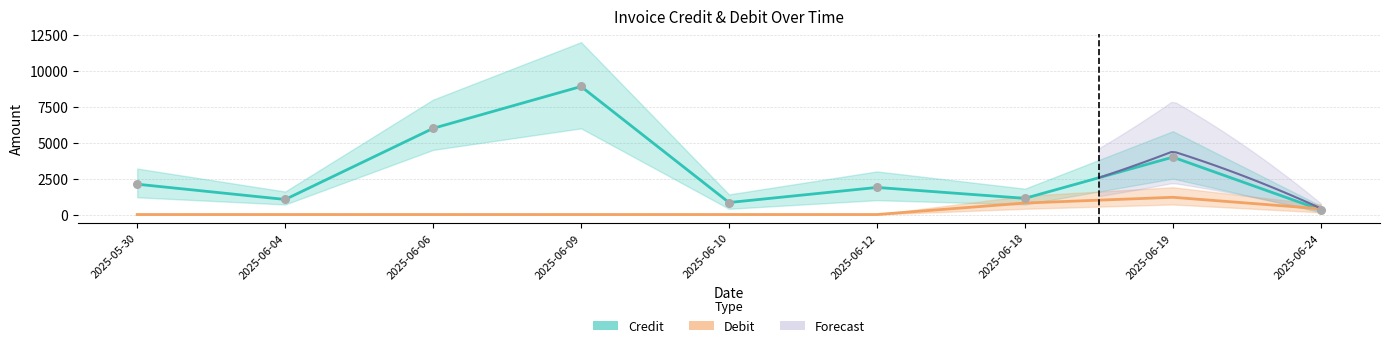

What is the change in value from 2025-06-12 to 2025-06-24?

-1556.3